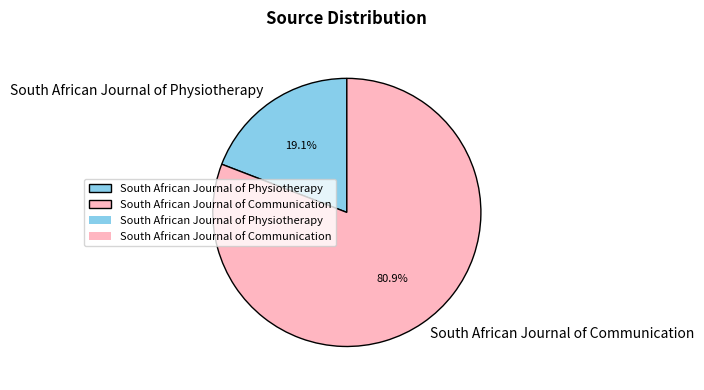

The South African Journal of Physiotherapy slice represents 19% of the pie. True or false?

True